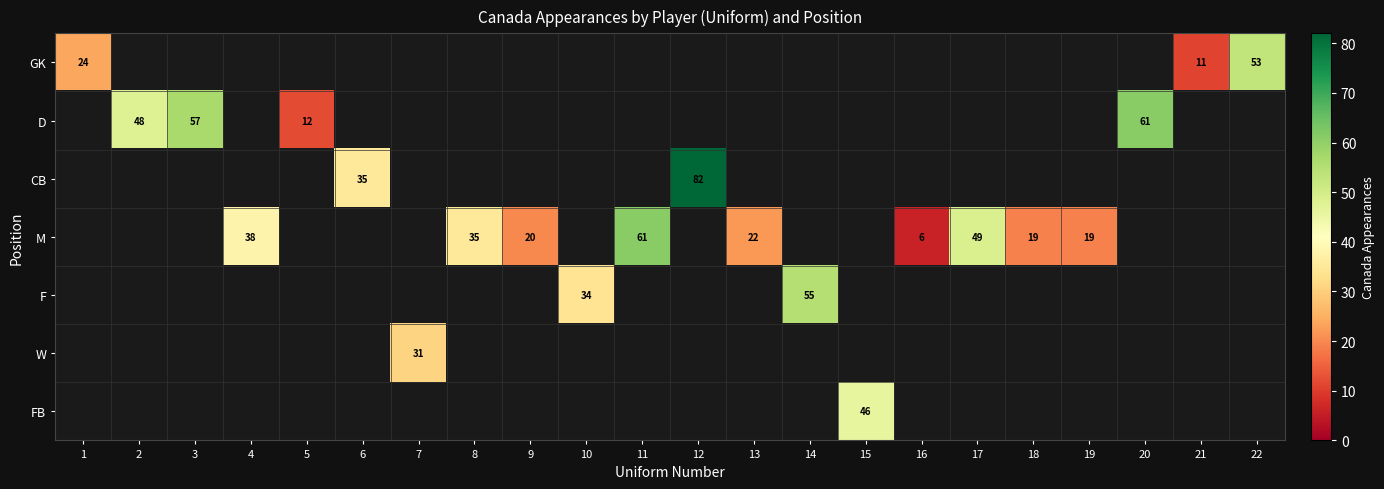

What value does the M series have at 13?

22.0